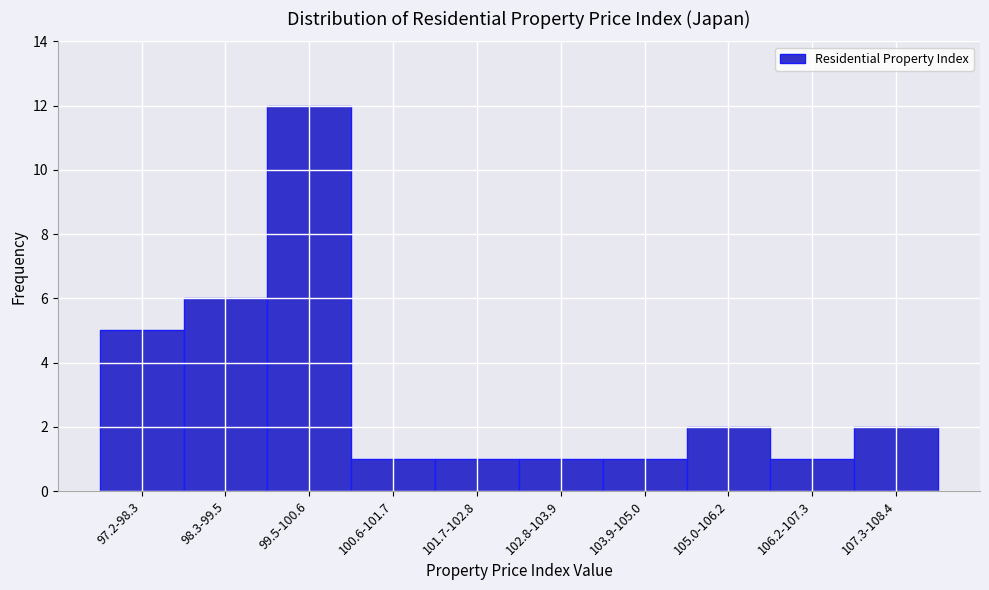

Reading left to right, transcribe all the data shown in this chart.

97.2-98.3=5	98.3-99.5=6	99.5-100.6=12	100.6-101.7=1	101.7-102.8=1	102.8-103.9=1	103.9-105.0=1	105.0-106.2=2	106.2-107.3=1	107.3-108.4=2